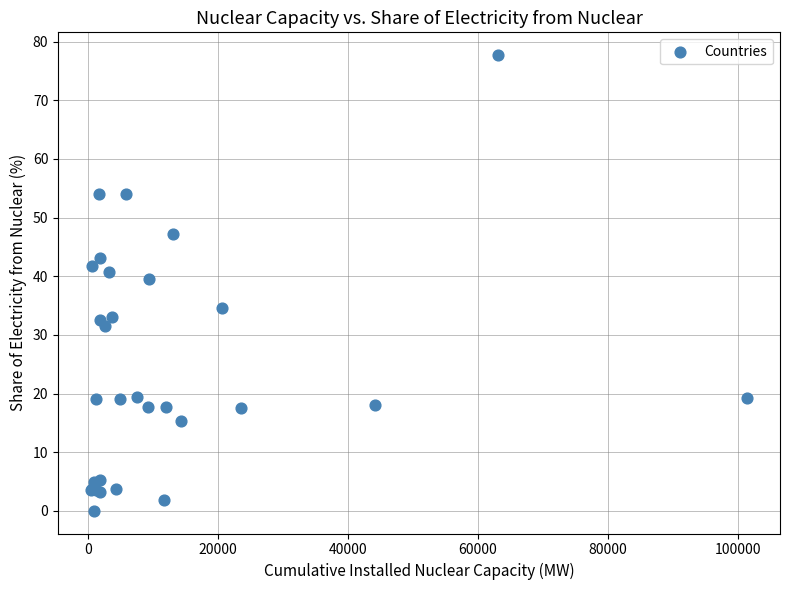

What Y value in the scatter plot is closest to 38?

39.6